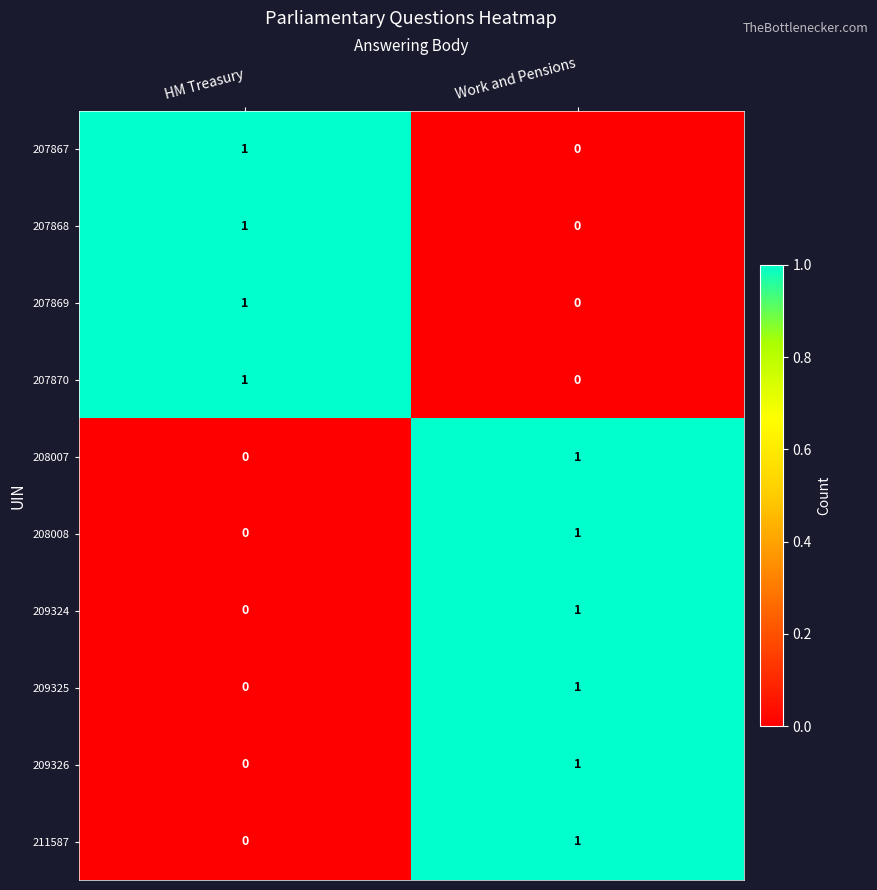

How many categories are shown in the chart?

2